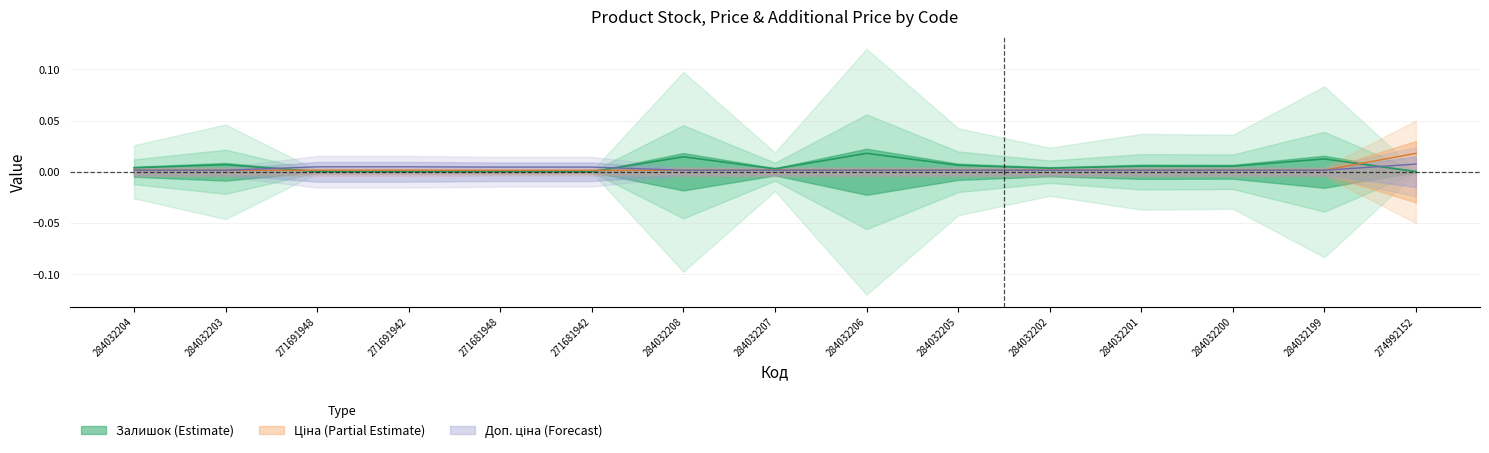

Rank the categories by Ціна value from lowest to highest.

271681948, 271681942, 271691948, 271691942, 284032204, 284032203, 284032208, 284032207, 284032206, 284032205, 284032202, 284032201, 284032200, 284032199, 274992152